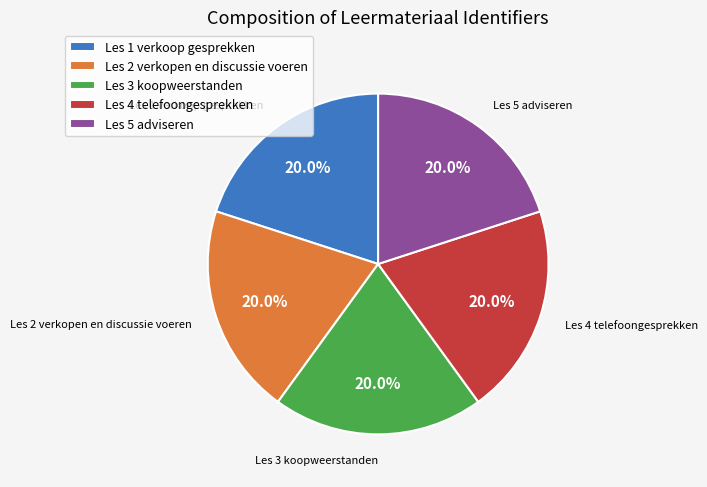

What is the ratio of the value at Les 5 adviseren to the value at Les 3 koopweerstanden?

1.0